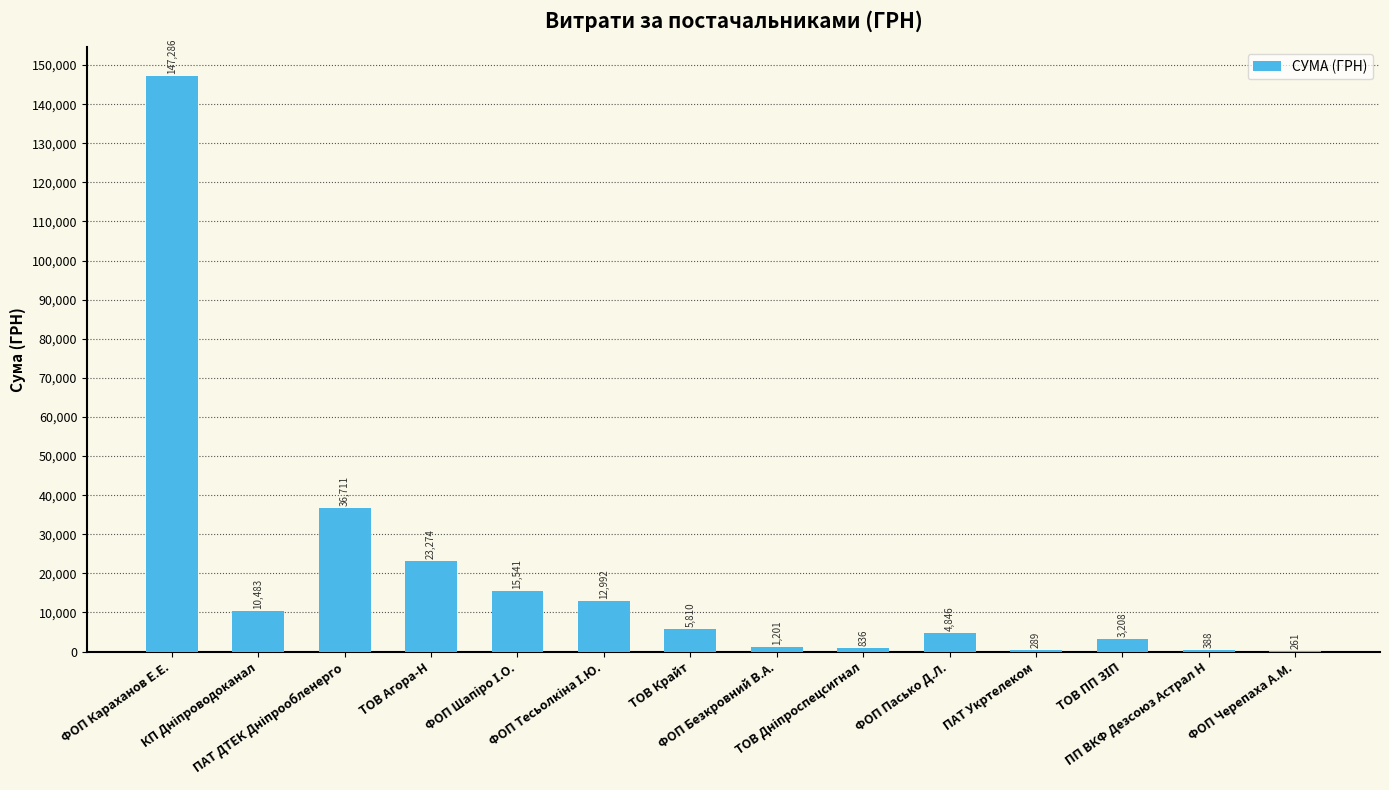

What is the maximum value shown in the chart?

147285.8